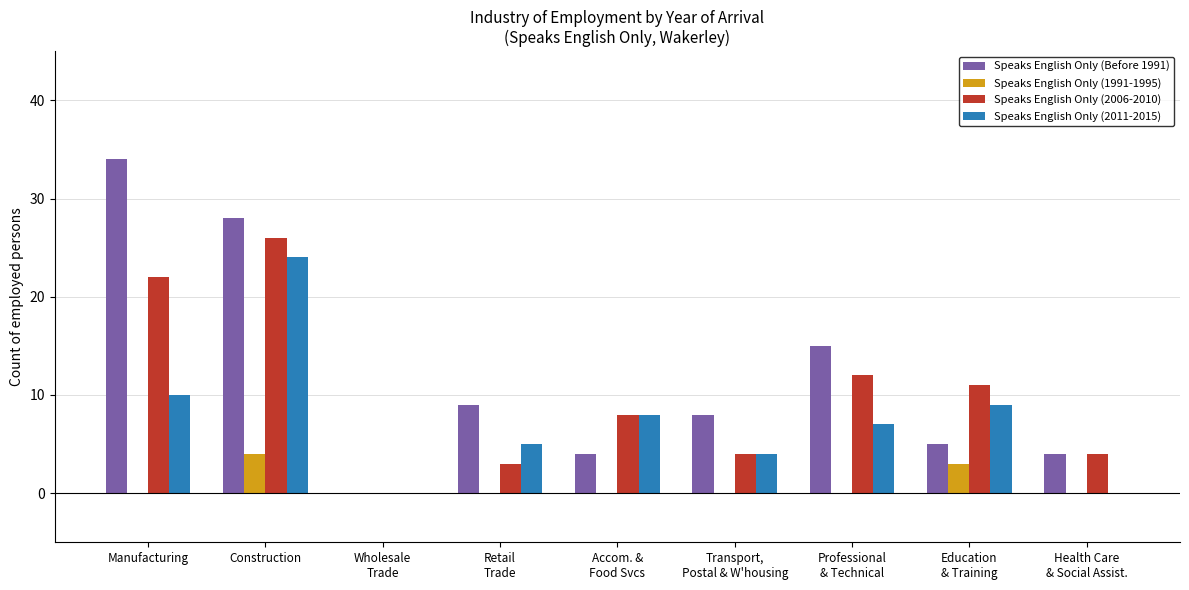

What is the maximum value shown in the chart?

34